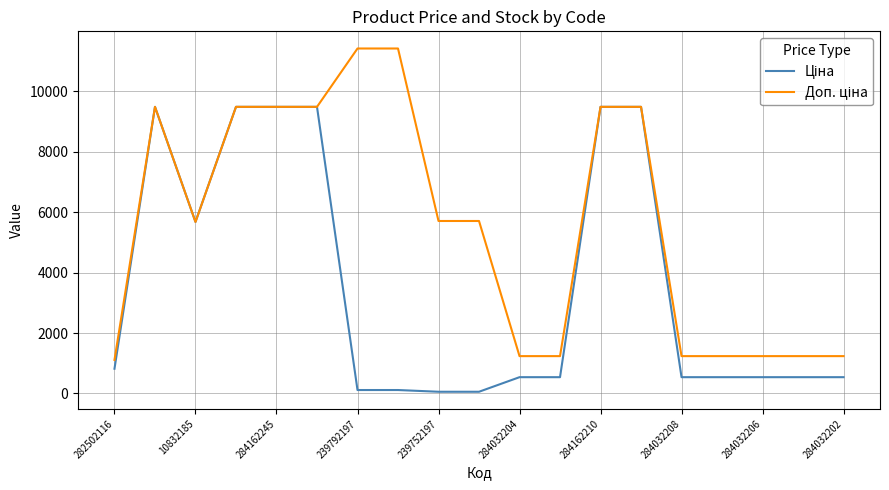

Does the chart have visible grid lines?

Yes